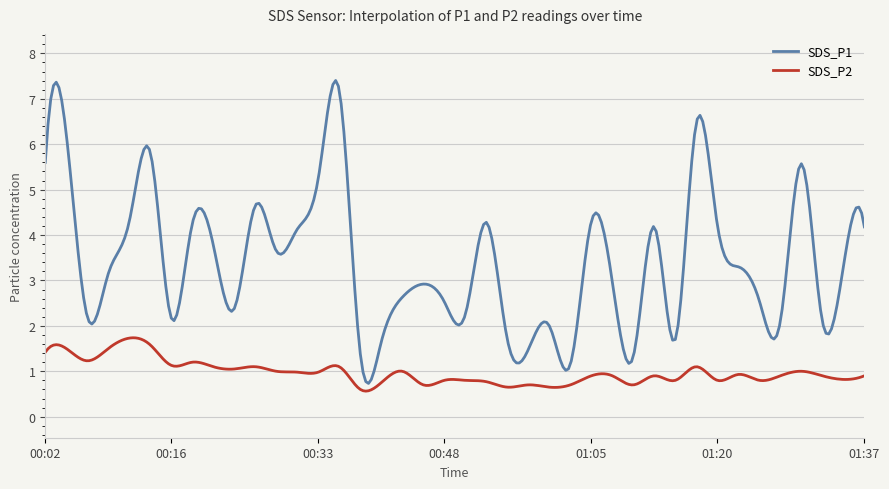

Rank the series by their average value, from highest to lowest.

SDS_P1, SDS_P2